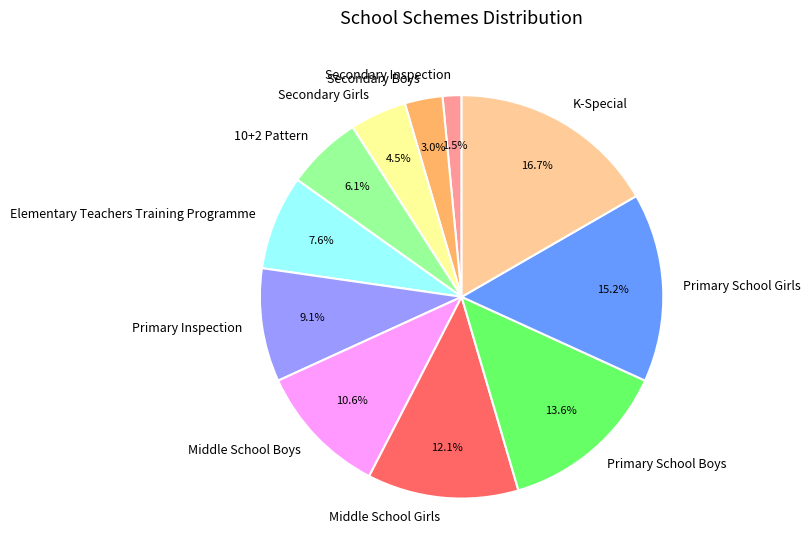

True or false: K-Special accounts for 24% of the total.

False